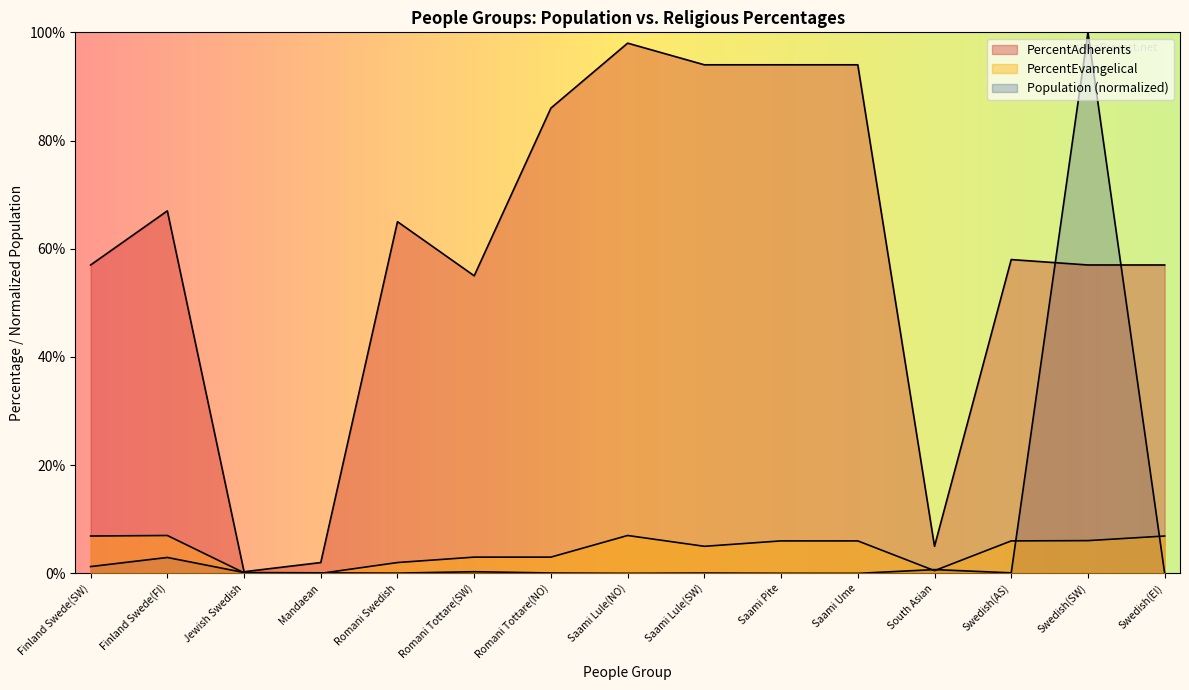

What is the greatest value displayed?

100.0